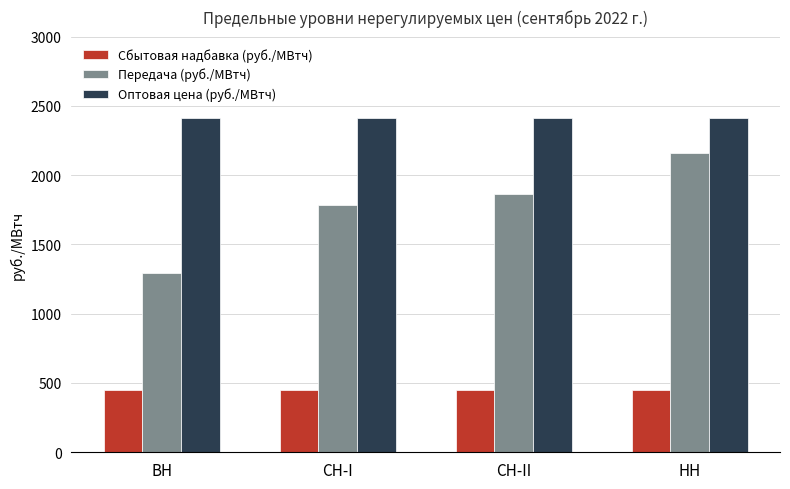

What is the value of the Сбытовая надбавка (руб./МВтч) bar at the 1st from the left?

448.6